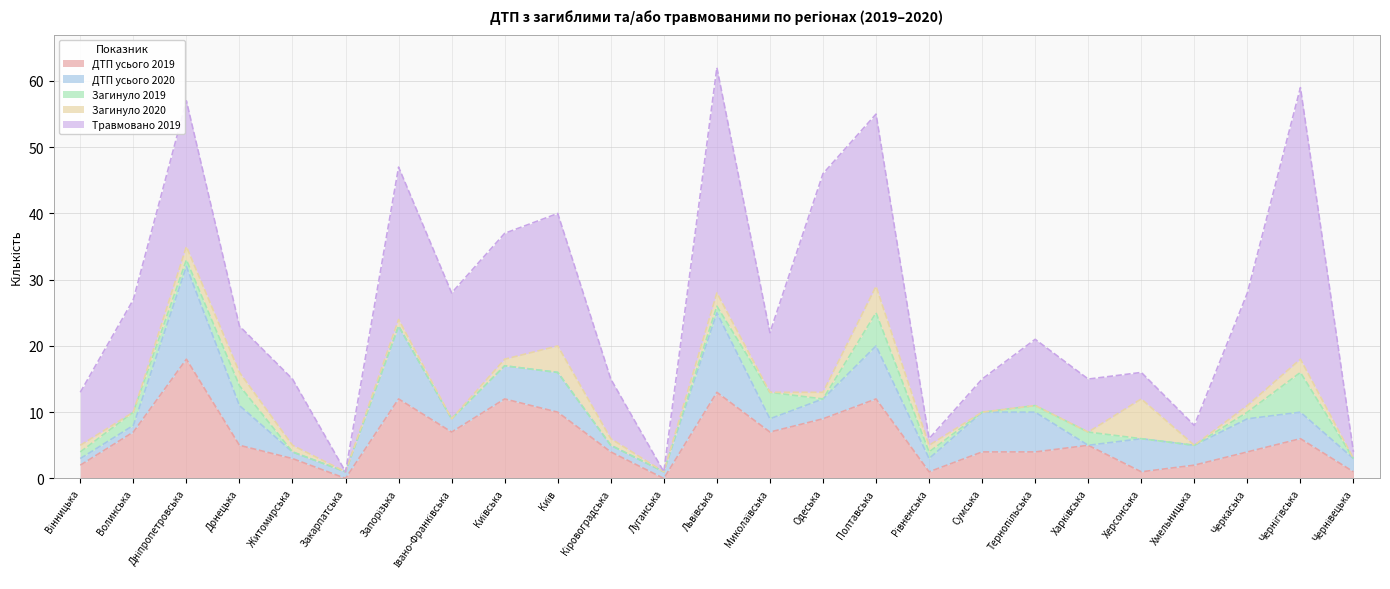

Which series has the widest spread of values?

Травмовано 2019